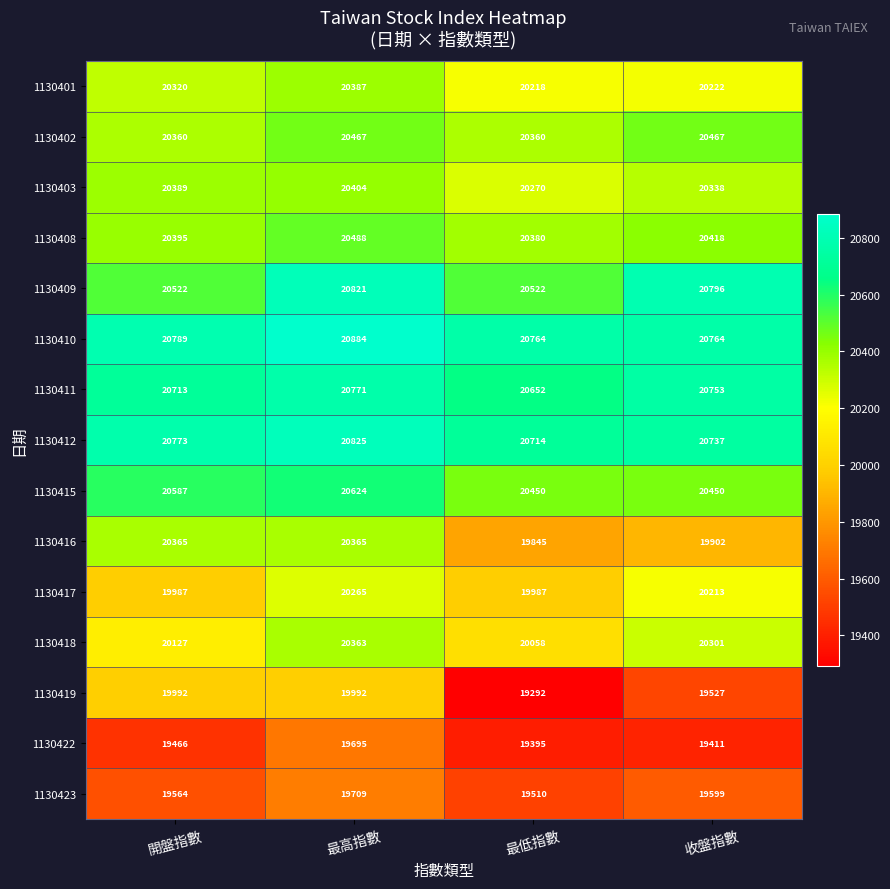

What is the total value across all series at 收盤指數?

303898